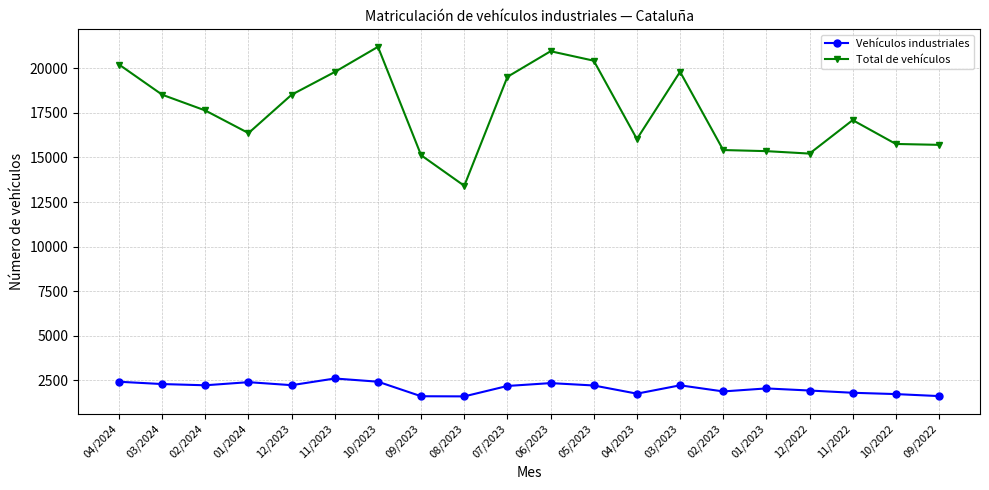

True or false: Total de vehículos and Vehículos industriales intersect in this chart.

False